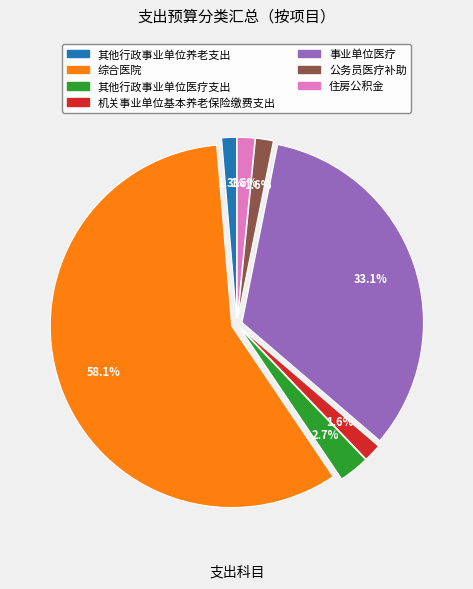

How many segments does this pie chart have?

7